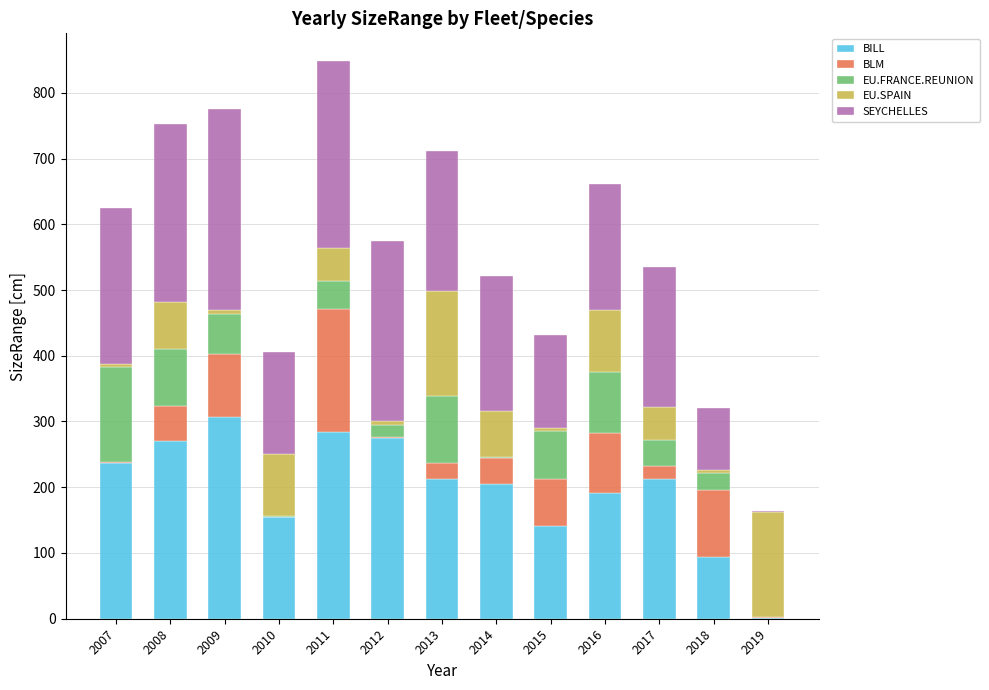

What is the highest value of the BILL series?

307